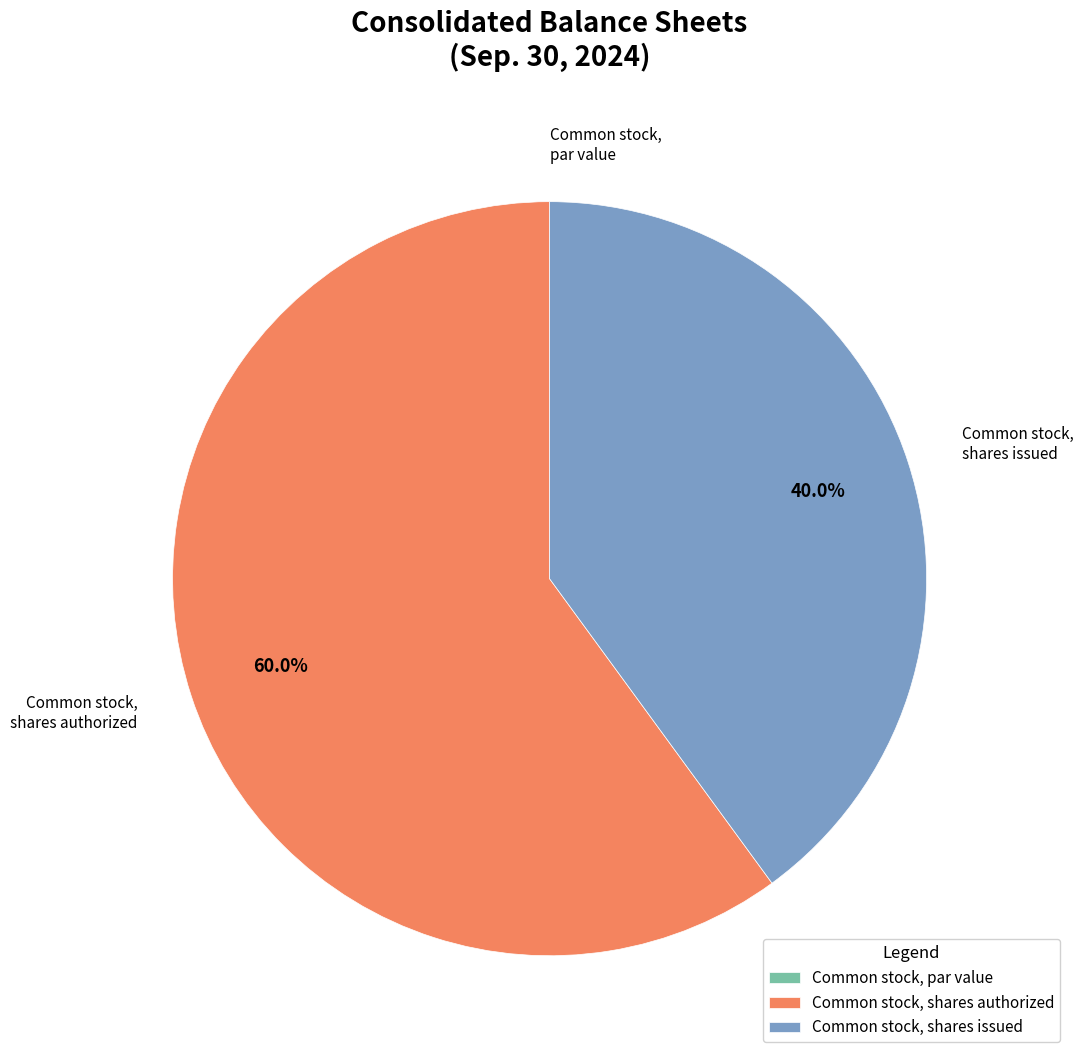

The Common stock, shares authorized slice represents 54% of the pie. True or false?

False